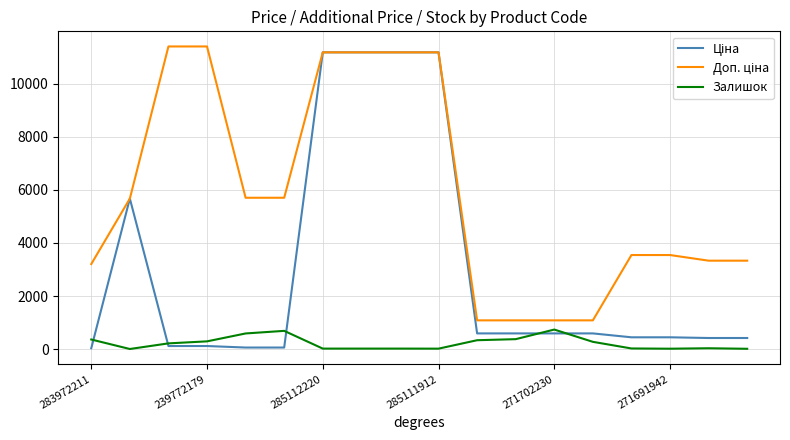

What is the highest value of the Залишок series?

735.0